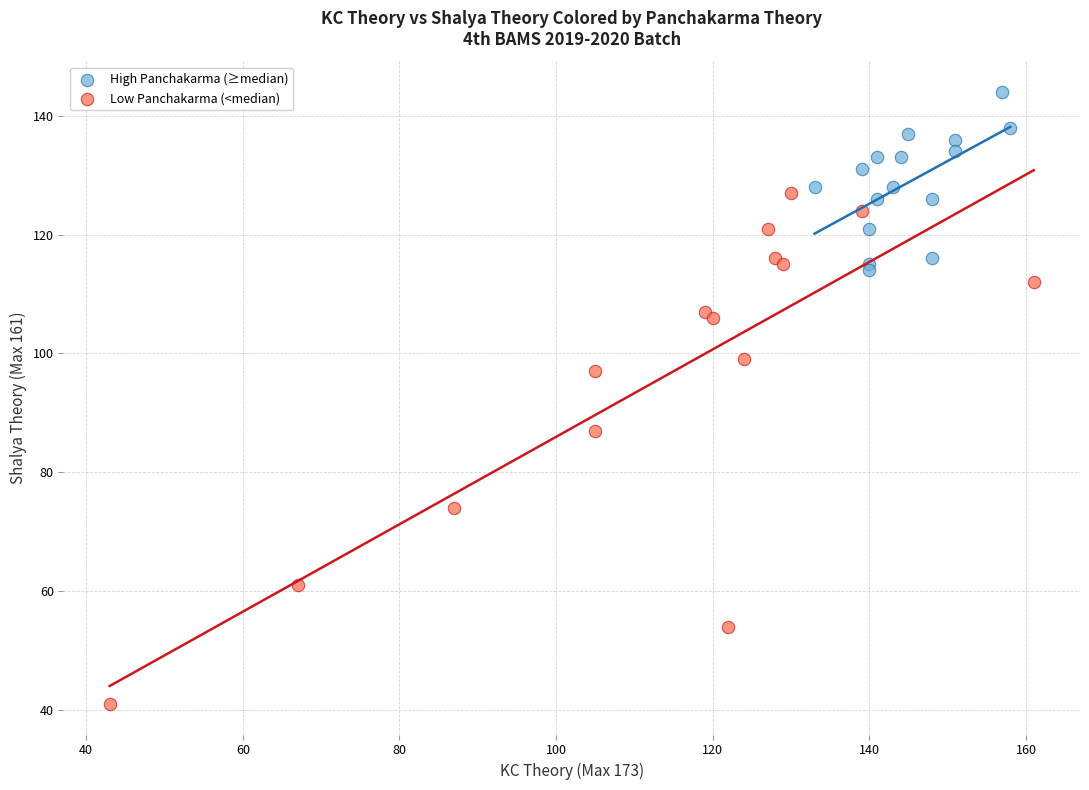

Which series contains the highest Y value?

High Panchakarma (≥median)